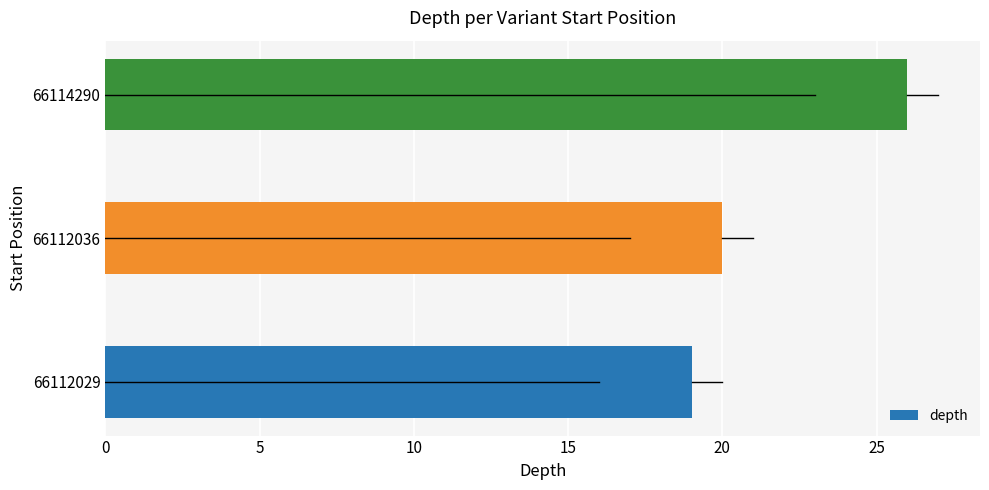

Which category has the highest value across all series?

66114290